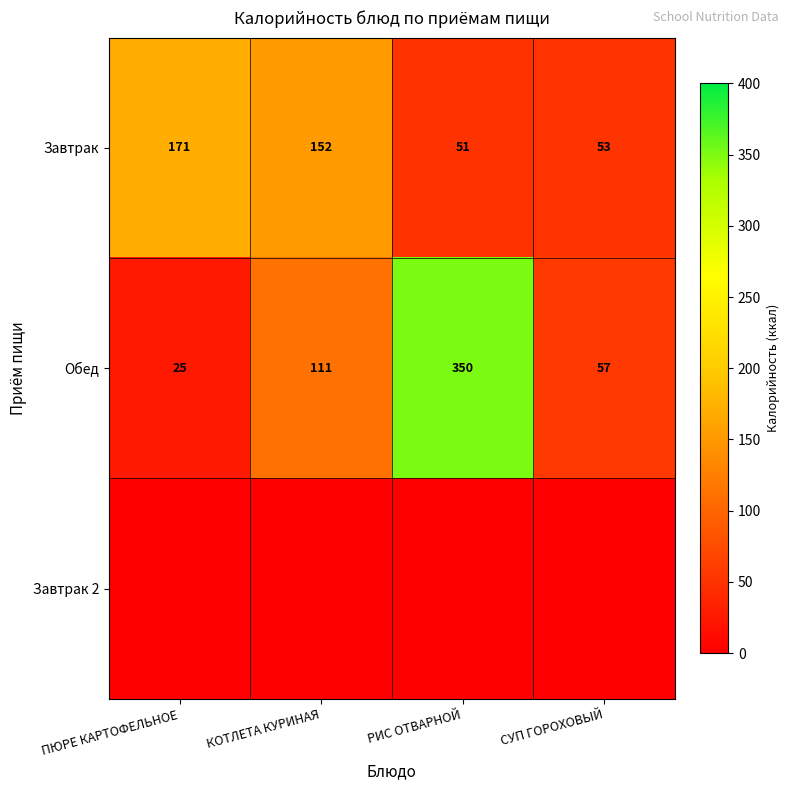

At which label does Обед reach its minimum?

ПЮРЕ КАРТОФЕЛЬНОЕ